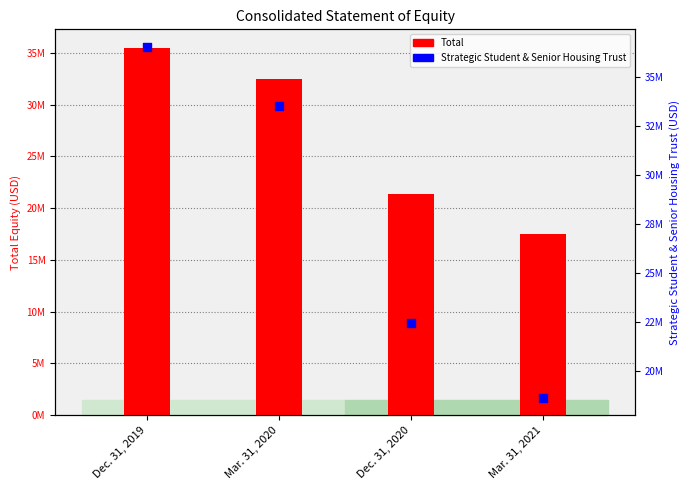

At which category is the sum across all series the highest?

Dec. 31, 2019